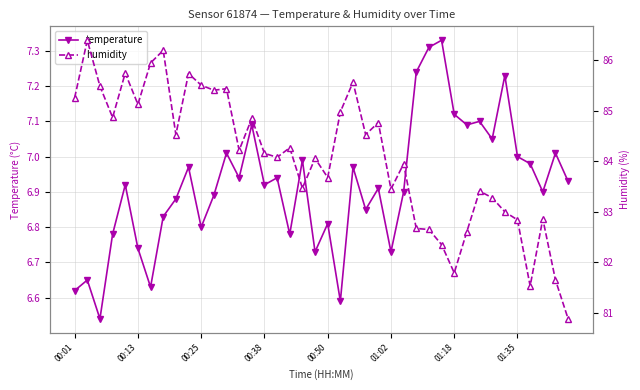

True or false: humidity has more than 0 interior local peaks.

True